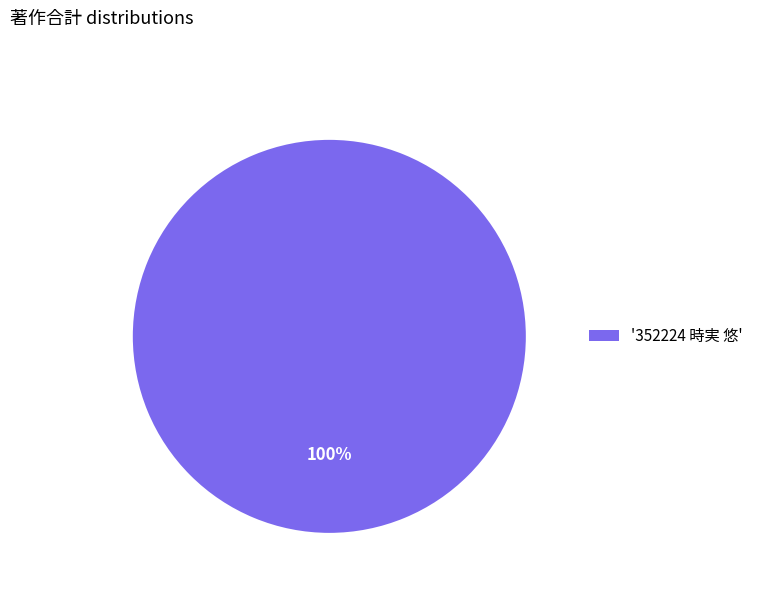

Is it true that '352224 時実 悠' is 100% of the pie?

True